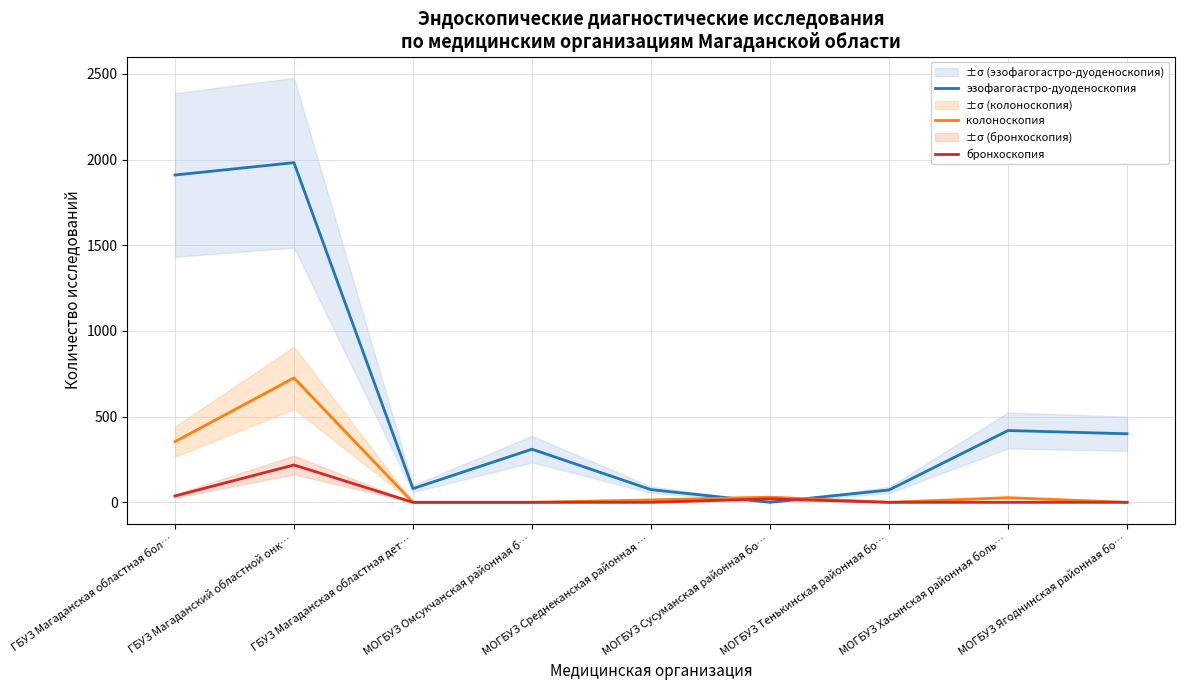

Is the value of колоноскопия at МОГБУЗ Среднеканская районная … greater than the value of бронхоскопия at МОГБУЗ Омсукчанская районная б…?

Yes